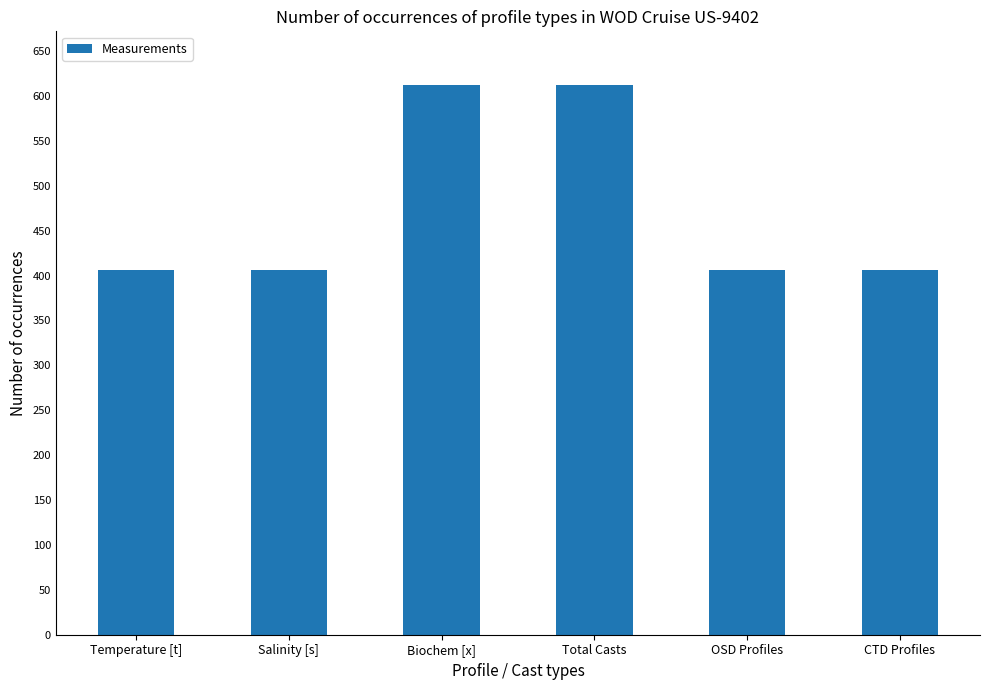

How many distinct data groups are displayed?

1